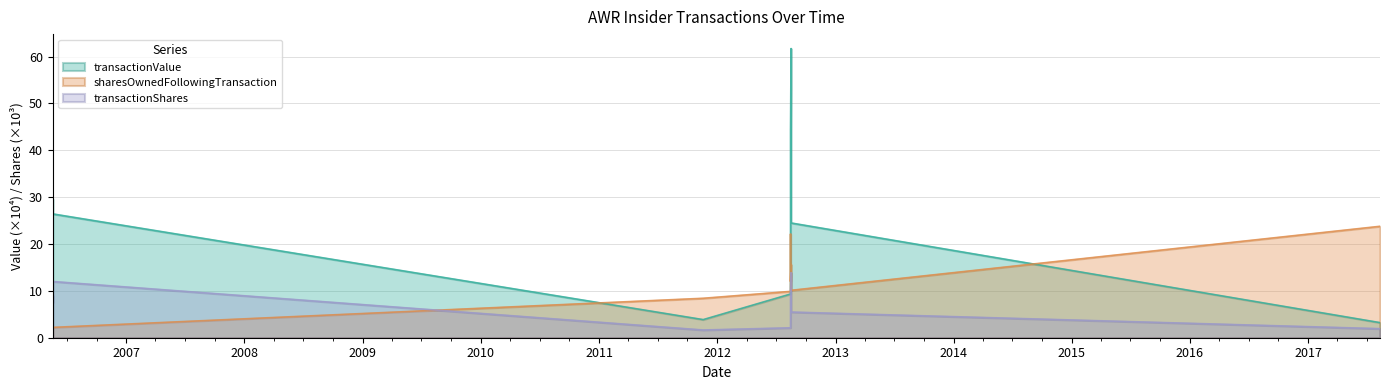

Rank the categories by sharesOwnedFollowingTransaction value from lowest to highest.

2006-05-18 12:40:09, 2006-05-18 12:40:27, 2006-05-18 12:40:35, 2011-11-18 20:01:40, 2012-08-14 19:20:56, 2012-08-16 14:48:02, 2012-08-14 19:24:07, 2012-08-16 14:47:27, 2012-08-14 19:21:39, 2017-08-10 18:02:17